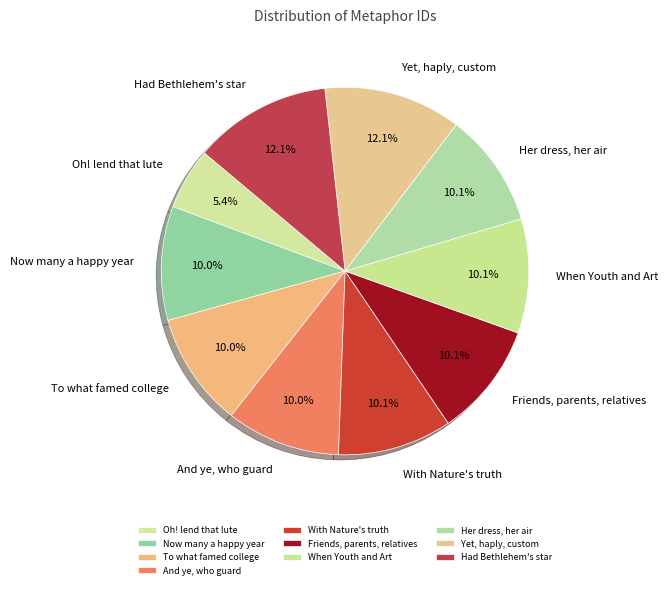

Which category has the smallest portion of the pie?

Oh! lend that lute